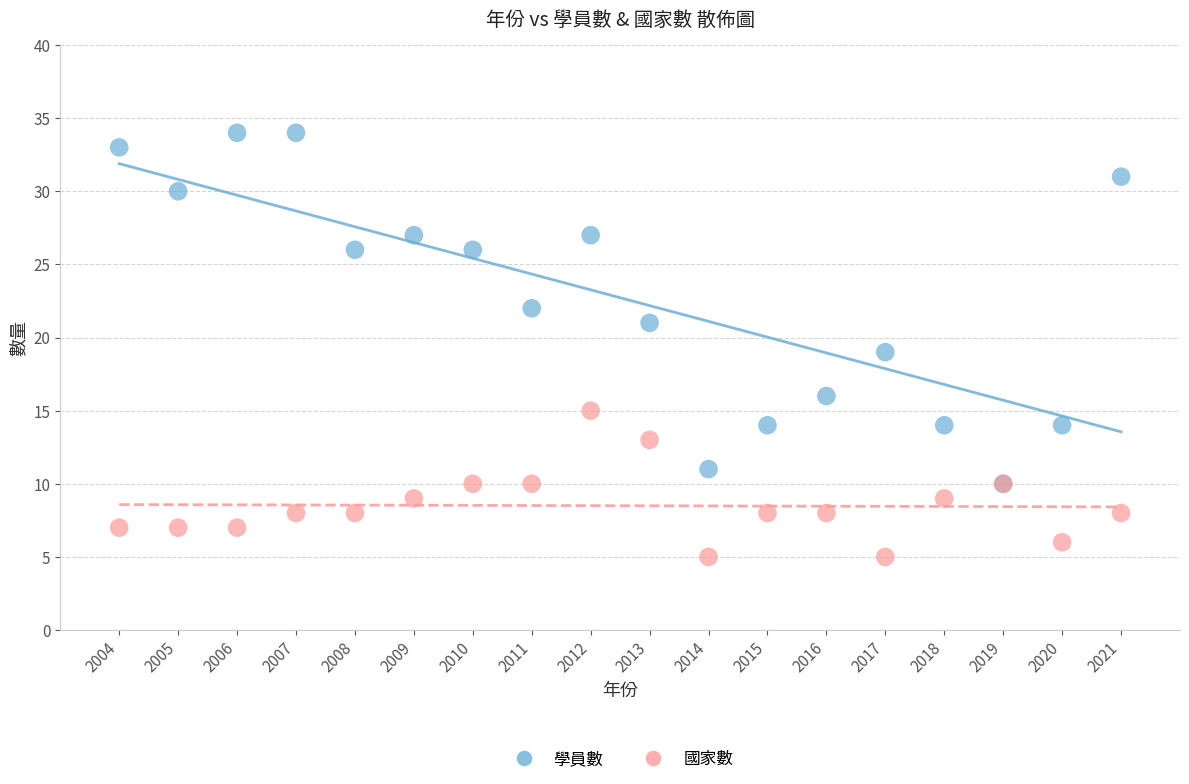

What are all the series names shown in the legend?

學員數, 國家數